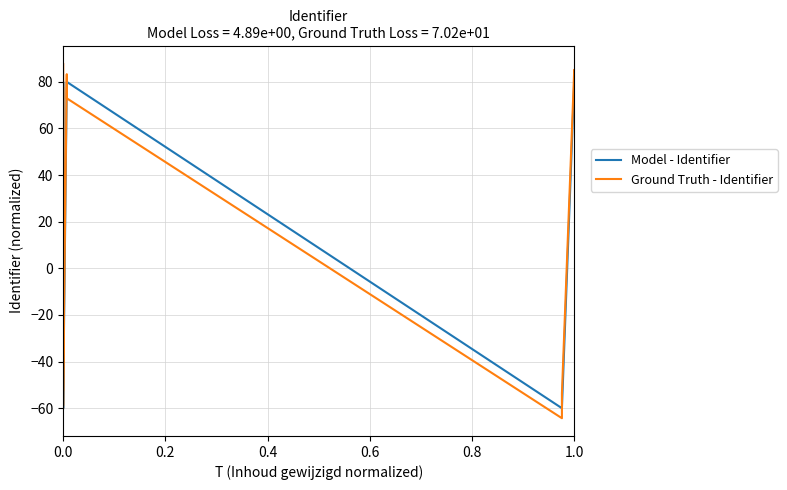

Does the chart display data point markers on the line(s)?

No